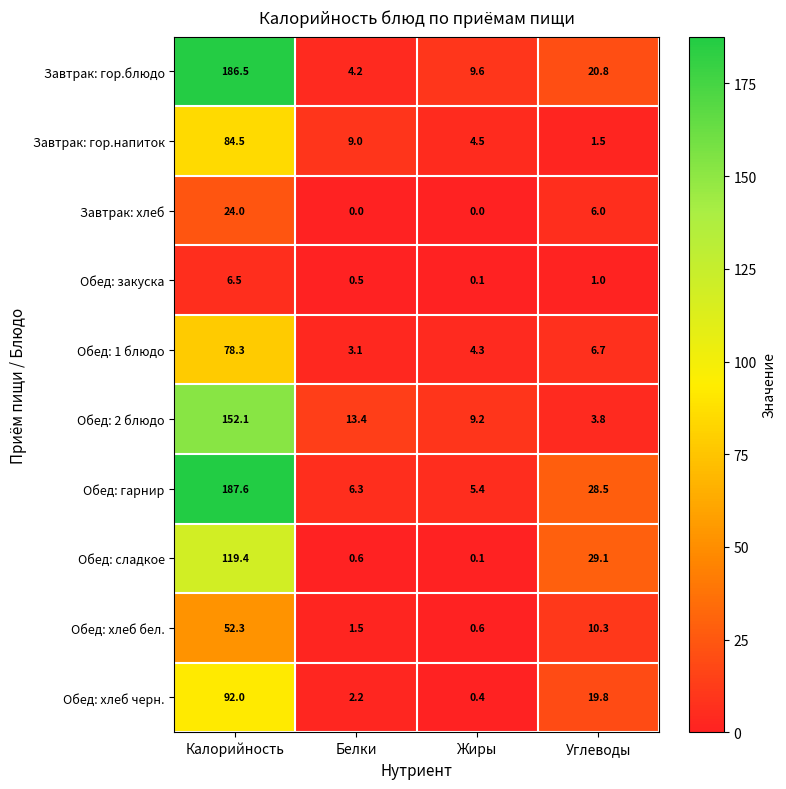

What is the spread (max minus min) of values at Калорийность?

181.1